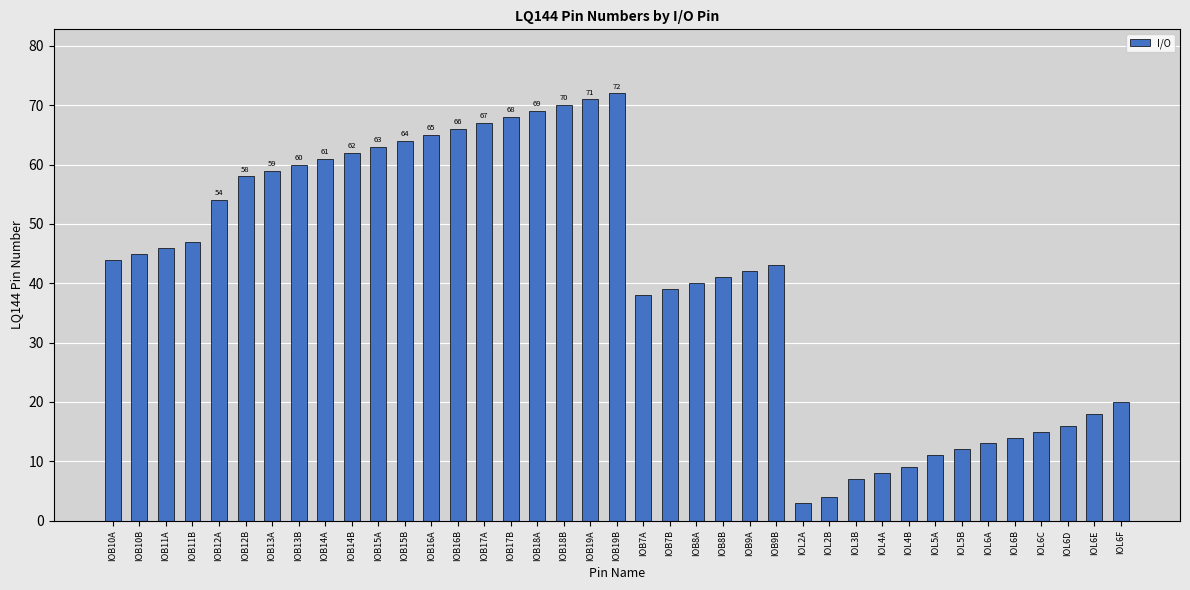

What is the change in value from IOB13B to IOL6B?

-46